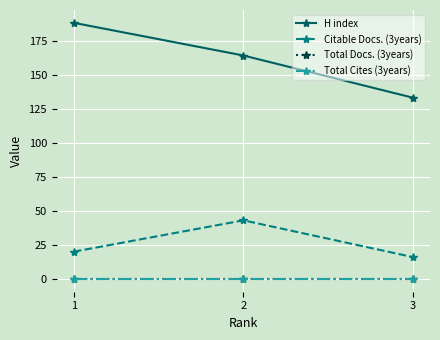

Does the chart have visible grid lines?

Yes